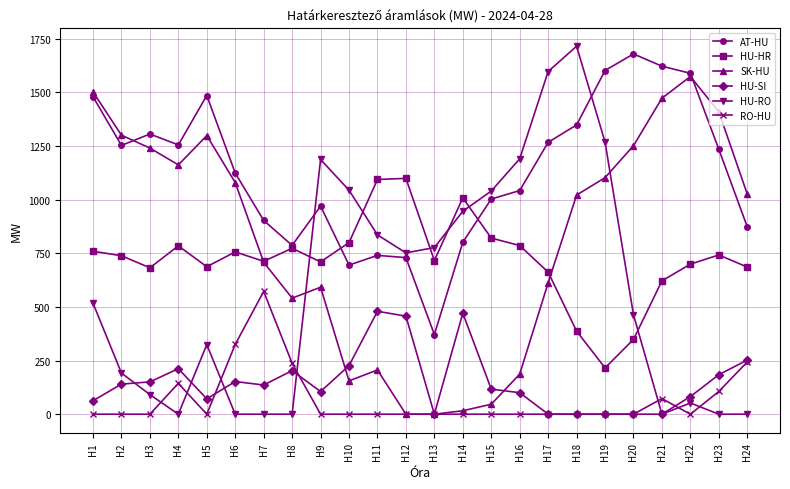

What is the value of the AT-HU point at the 2nd from the left?

1253.1